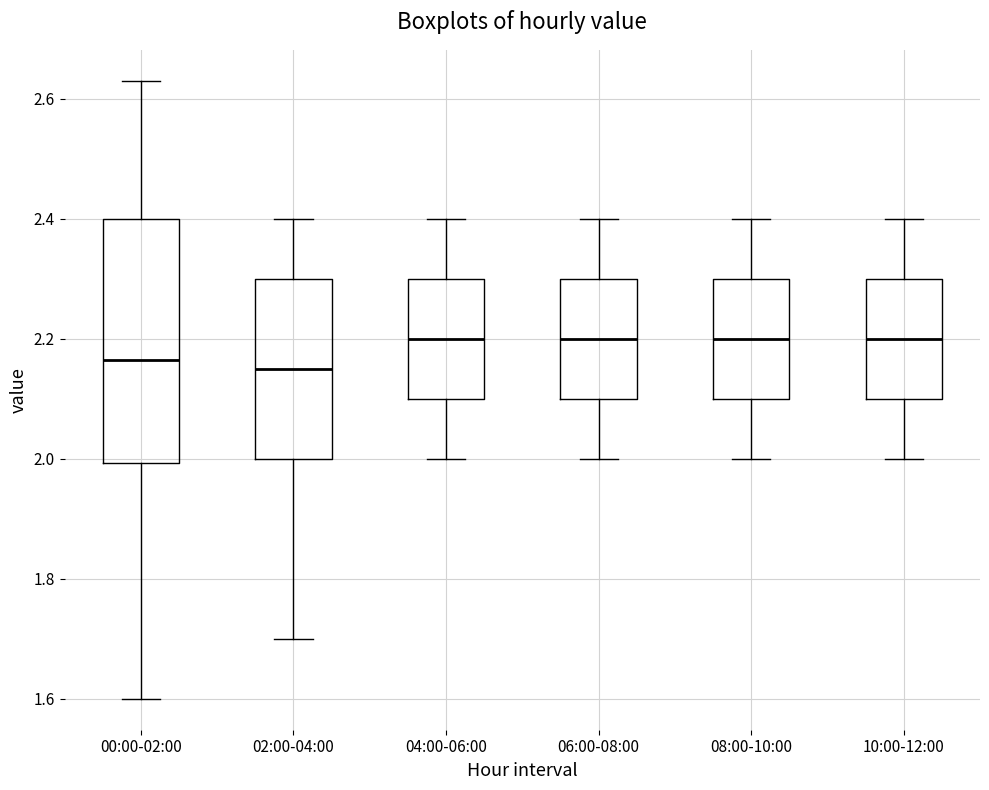

Reading left to right, transcribe this box plot: for each box, give where its median line is, the range the box spans, and where its two whiskers end, as read against the y-axis. The values are not printed on the chart, so give them approximately, as read against the axis.

00:00-02:00: median 2.16, box 2.00 to 2.40, whiskers 1.60 to 2.64
02:00-04:00: median 2.16, box 2.00 to 2.30, whiskers 1.70 to 2.40
04:00-06:00: median 2.20, box 2.10 to 2.30, whiskers 2.00 to 2.40
06:00-08:00: median 2.20, box 2.10 to 2.30, whiskers 2.00 to 2.40
08:00-10:00: median 2.20, box 2.10 to 2.30, whiskers 2.00 to 2.40
10:00-12:00: median 2.20, box 2.10 to 2.30, whiskers 2.00 to 2.40